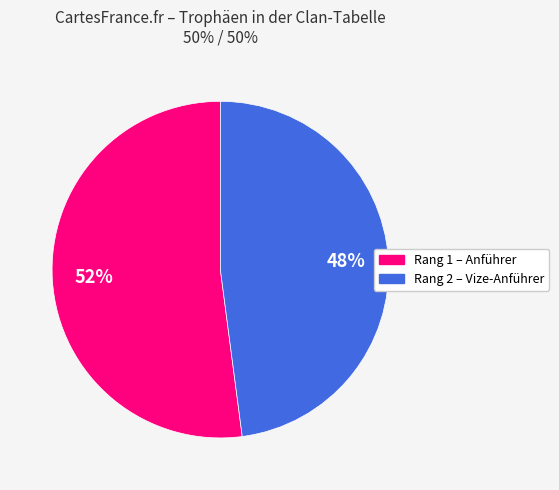

Is there a majority slice in this chart?

Yes